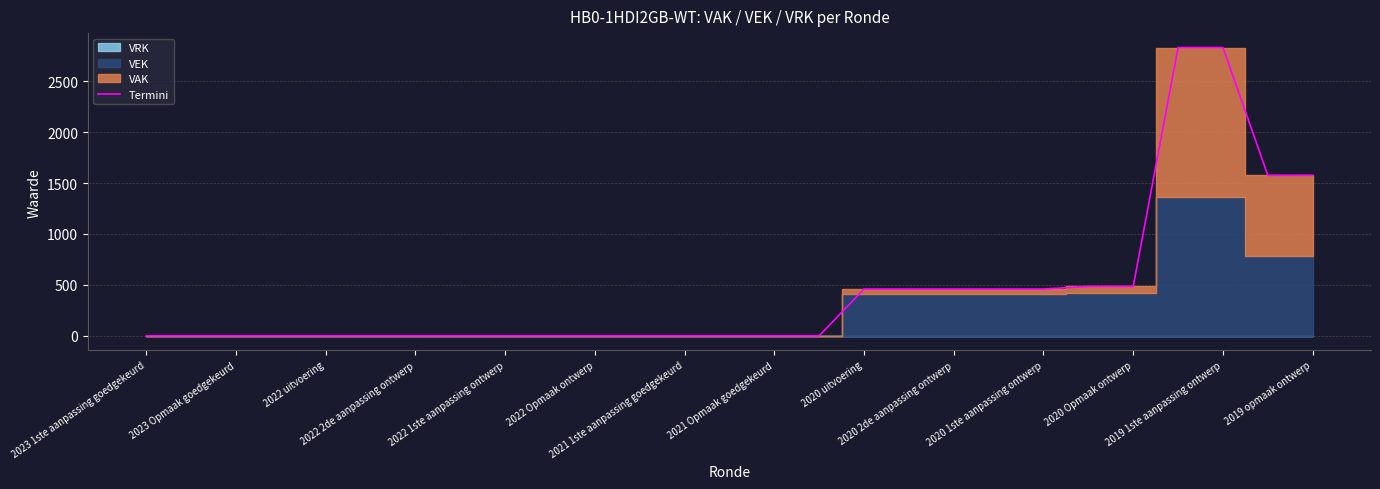

What is the value of the 27th point from the left?

1576